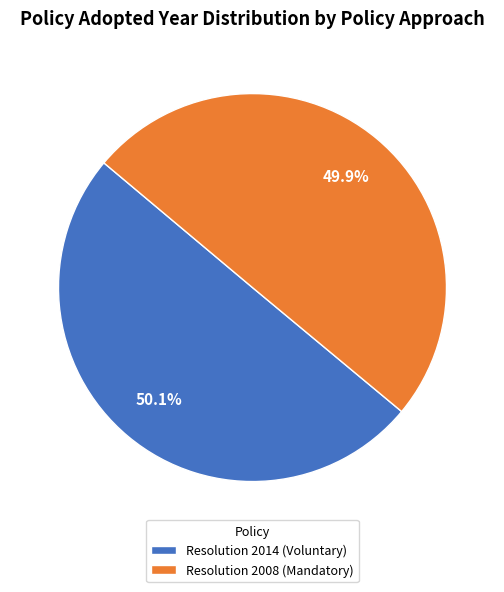

Is it true that Resolution 2008 (Mandatory) is 38% of the pie?

False